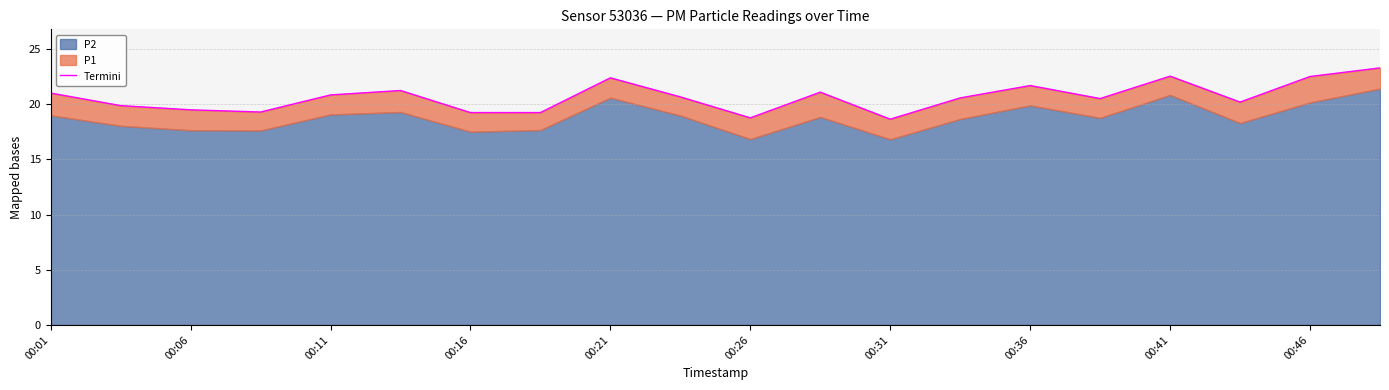

How many values are below 20?

7